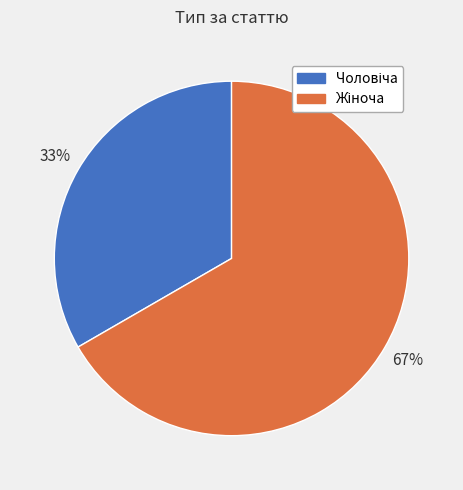

Does any single category account for the majority?

Yes